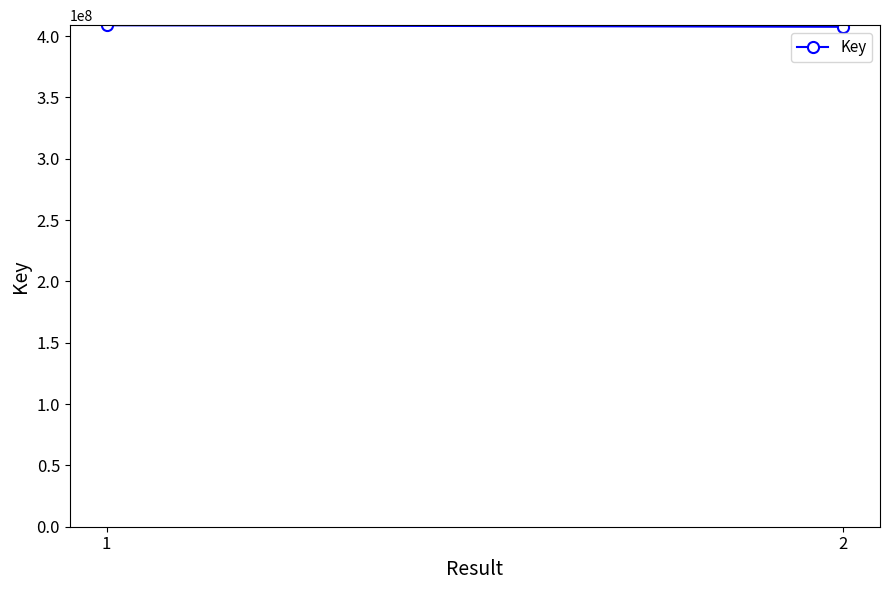

What is the sum of the values at 2 and 1?

816496703